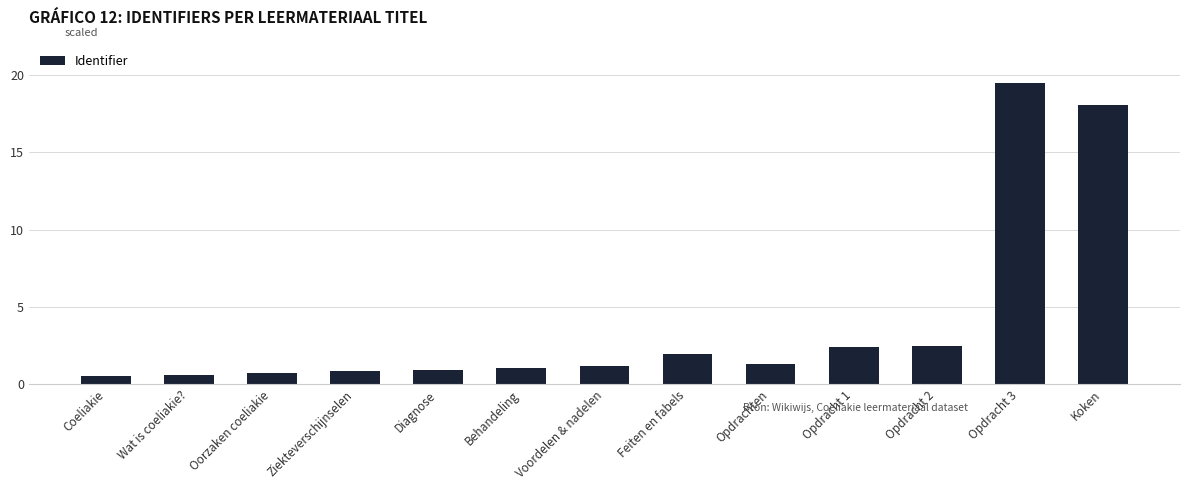

Is it true that the value at Opdrachten is 1.3?

True